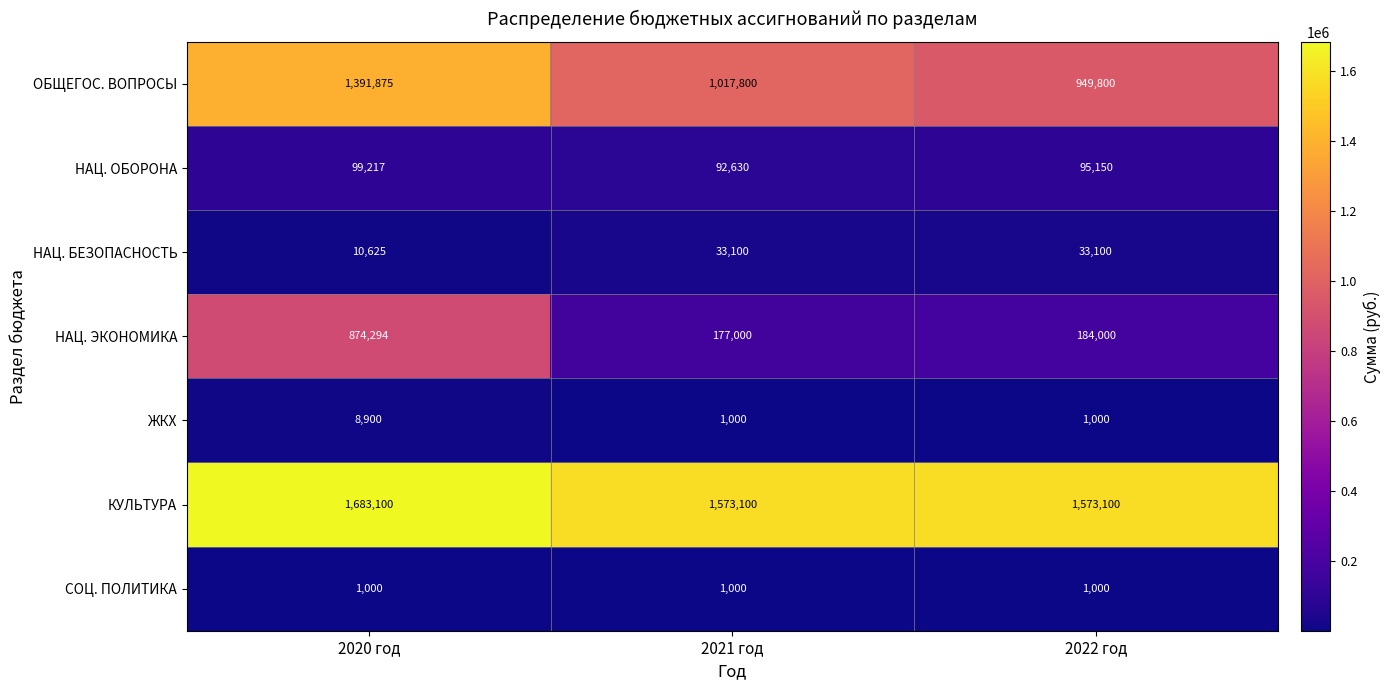

The НАЦ. ЭКОНОМИКА series shows 602904 at 2020 год. True or false?

False